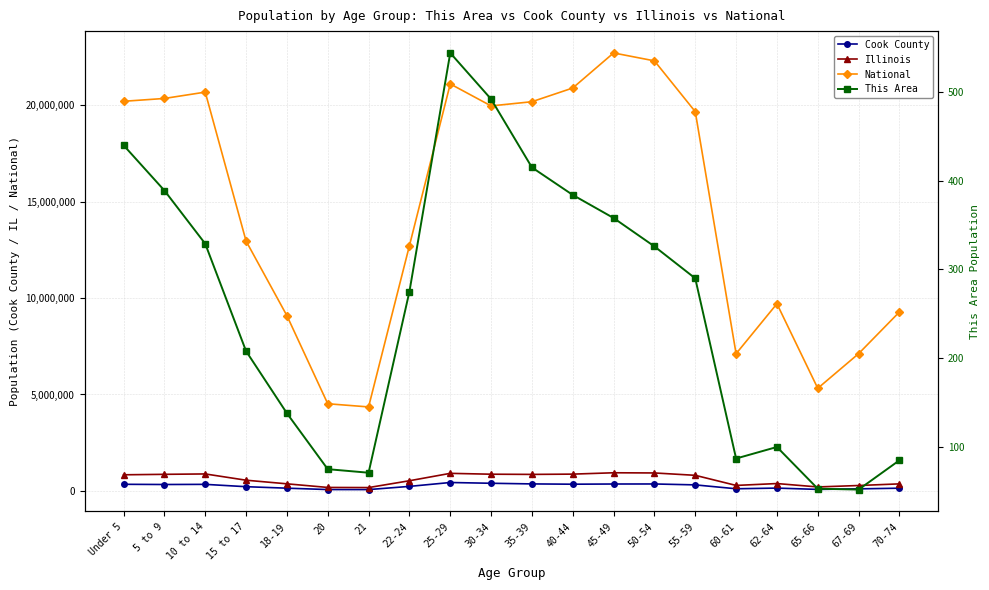

Reading left to right, list all the values displayed in this chart.

Cook County: Under 5=342493	5 to 9=331837	10 to 14=339576	15 to 17=218374	18-19=141816	20=70195	21=68431	22-24=233877	25-29=435510	30-34=396053	35-39=362415	40-44=347380	45-49=357556	50-54=359507	55-59=312366	60-61=110913	62-64=146047	65-66=77882	67-69=106025	70-74=140614
Illinois: Under 5=835577	5 to 9=859405	10 to 14=879448	15 to 17=554749	18-19=367343	20=179613	21=172795	22-24=526556	25-29=910273	30-34=865684	35-39=855790	40-44=870100	45-49=940094	50-54=930785	55-59=807778	60-61=284180	62-64=381249	65-66=205270	67-69=279790	70-74=364475
National: Under 5=20201362	5 to 9=20348657	10 to 14=20677194	15 to 17=12954254	18-19=9086089	20=4519129	21=4354294	22-24=12712576	25-29=21101849	30-34=19962099	35-39=20179642	40-44=20890964	45-49=22708591	50-54=22298125	55-59=19664805	60-61=7113727	62-64=9704197	65-66=5319902	67-69=7115361	70-74=9278166
This Area: Under 5=440	5 to 9=389	10 to 14=329	15 to 17=208	18-19=138	20=75	21=71	22-24=275	25-29=544	30-34=492	35-39=415	40-44=384	45-49=358	50-54=326	55-59=290	60-61=87	62-64=100	65-66=53	67-69=52	70-74=85